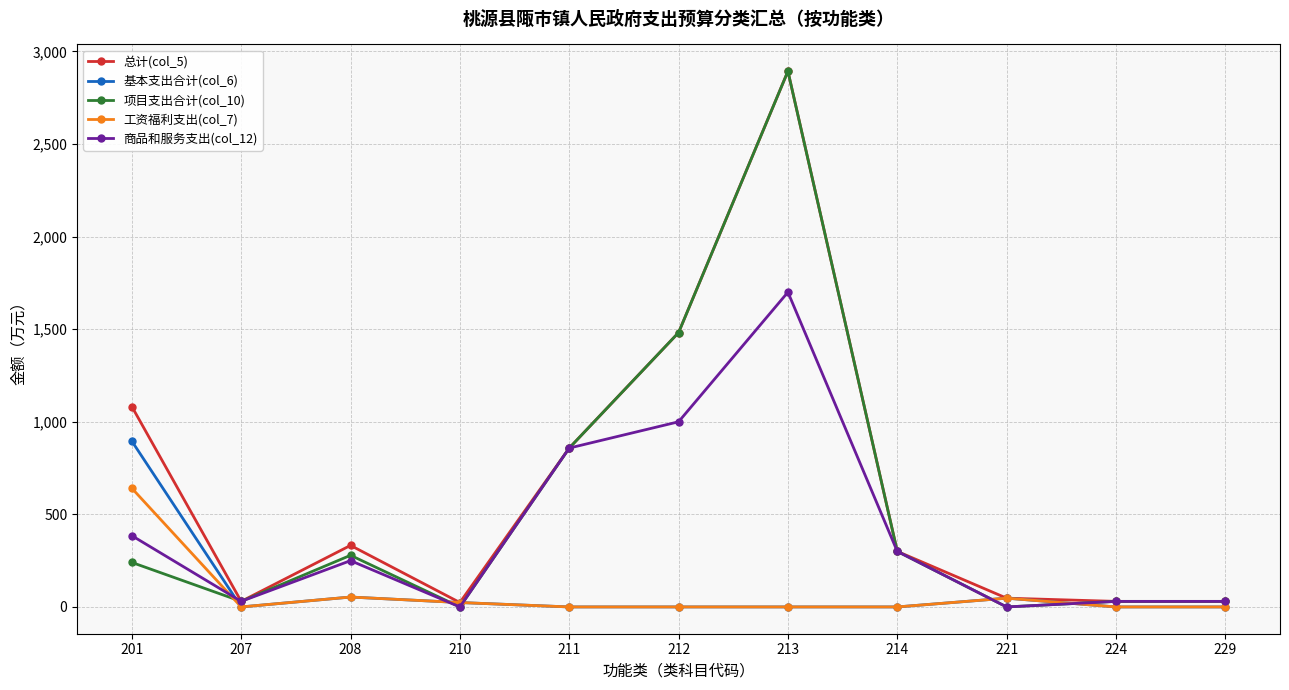

Is it true that 项目支出合计(col_10) equals -1723.7 at 221?

False